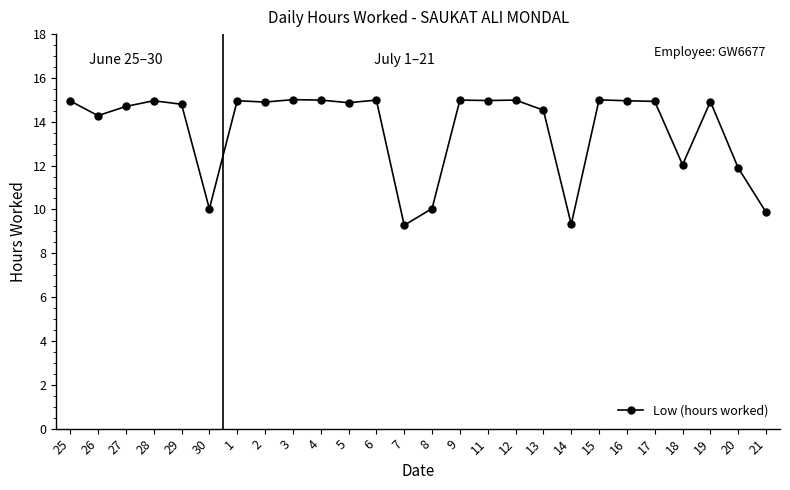

What is the change in value from 2 to 15?

+0.1